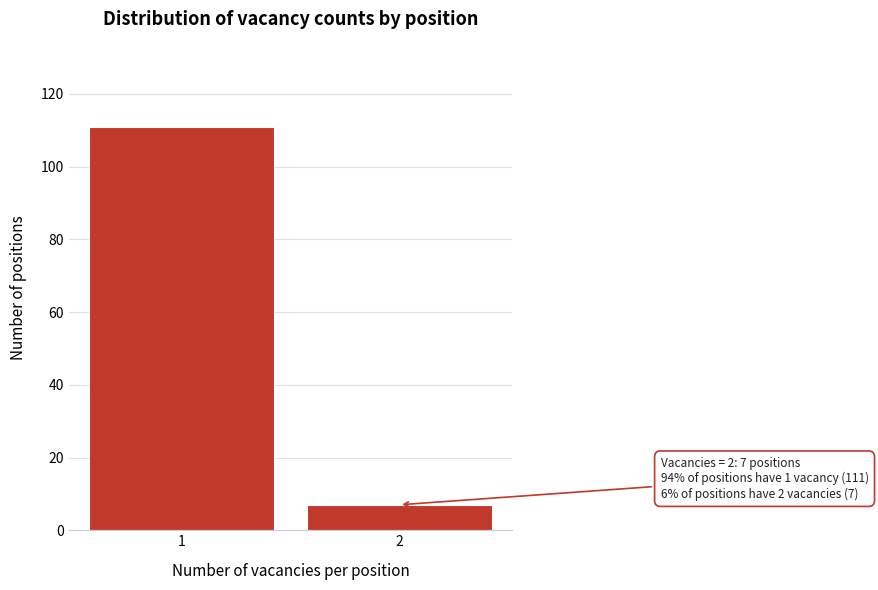

Reading left to right, transcribe all the data shown in this chart.

1=111	2=7